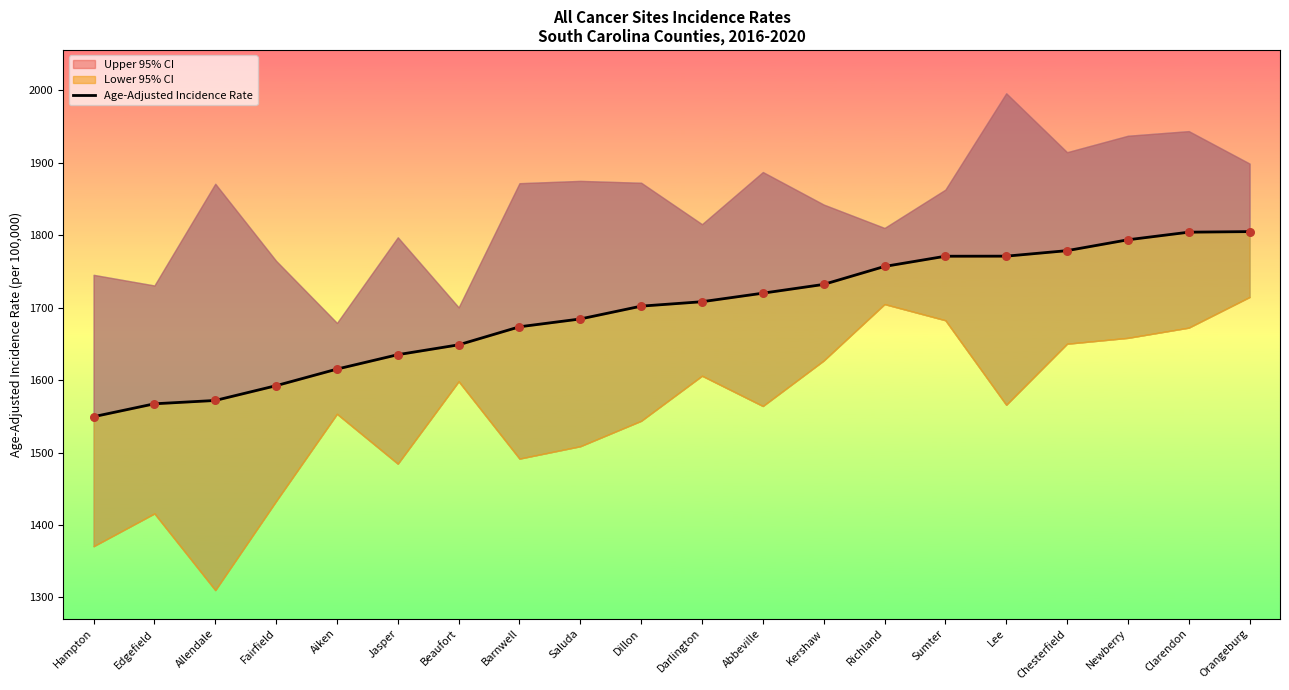

Which has a higher value, Jasper or Darlington?

Darlington